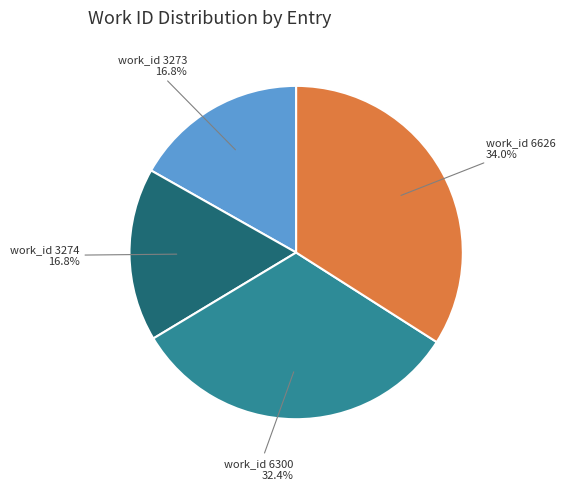

Is there a majority slice in this chart?

No